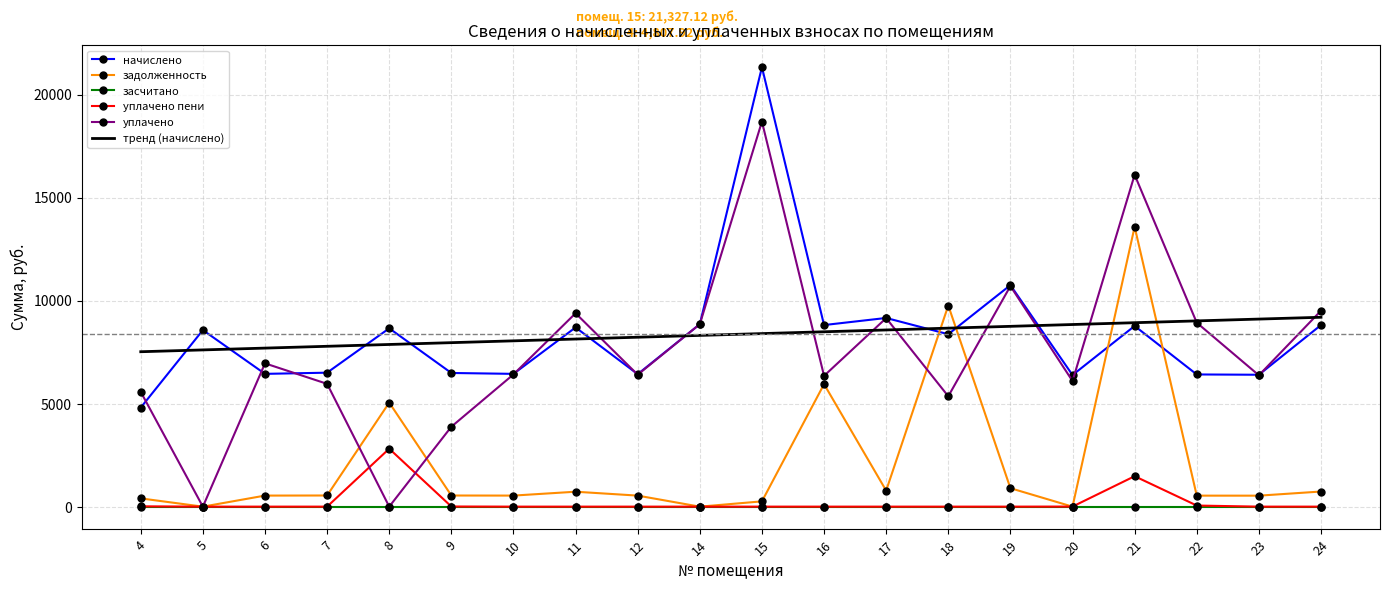

What is the total value across all series at 16?

29592.0